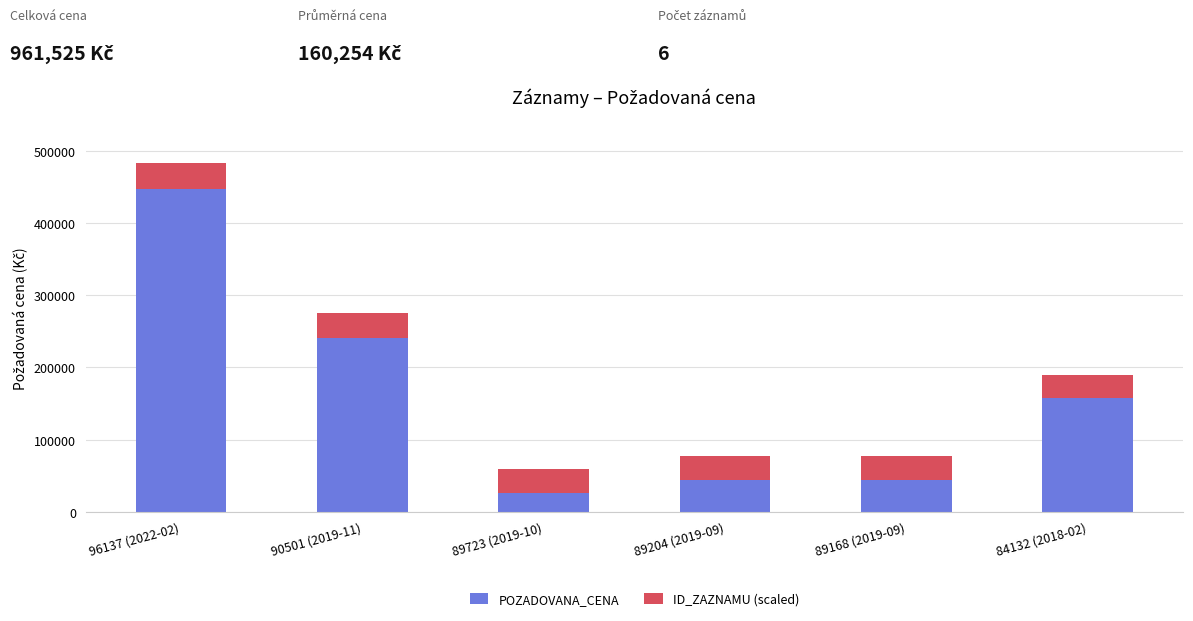

What is the difference between the second highest and minimum values in the POZADOVANA_CENA series?

215675.0